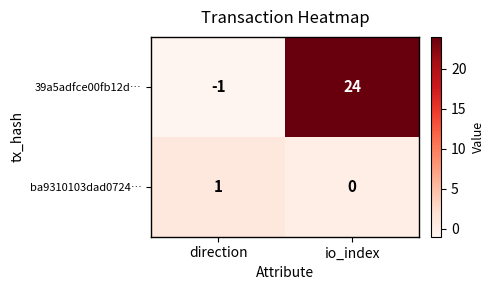

The ba9310103dad0724… series shows 0 at io_index. True or false?

True